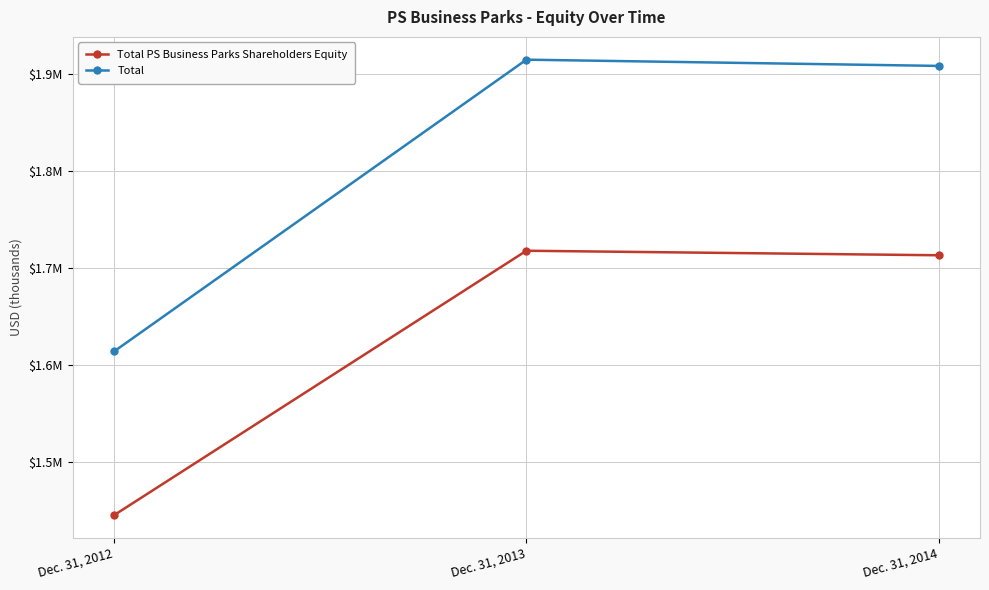

What are all the series names shown in the legend?

Total PS Business Parks Shareholders Equity, Total